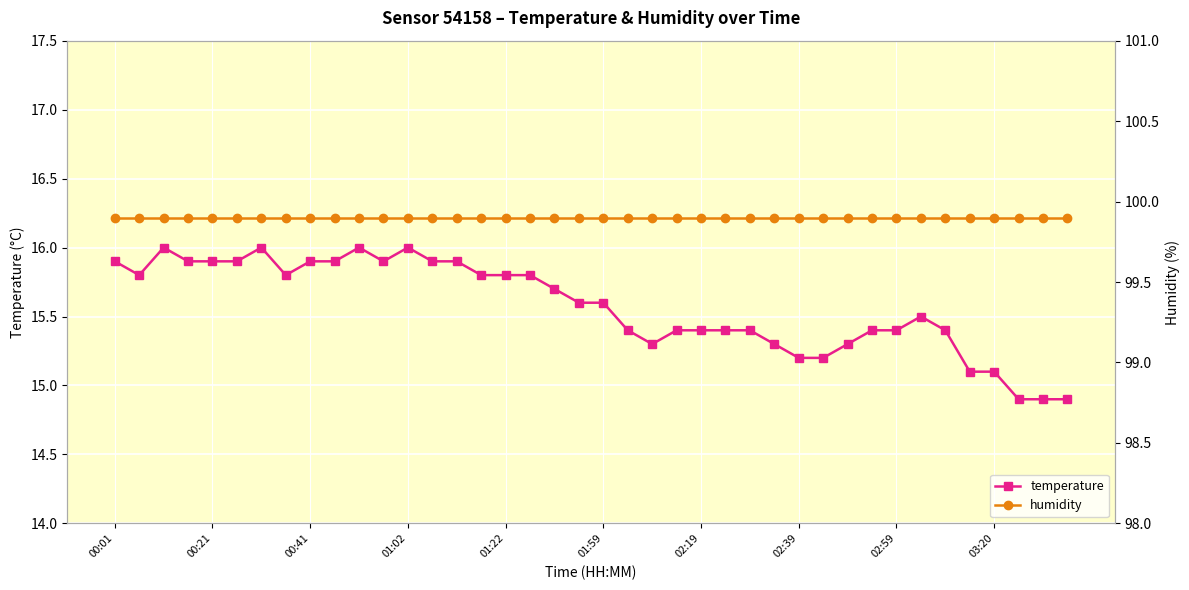

What is the minimum value for temperature?

14.9